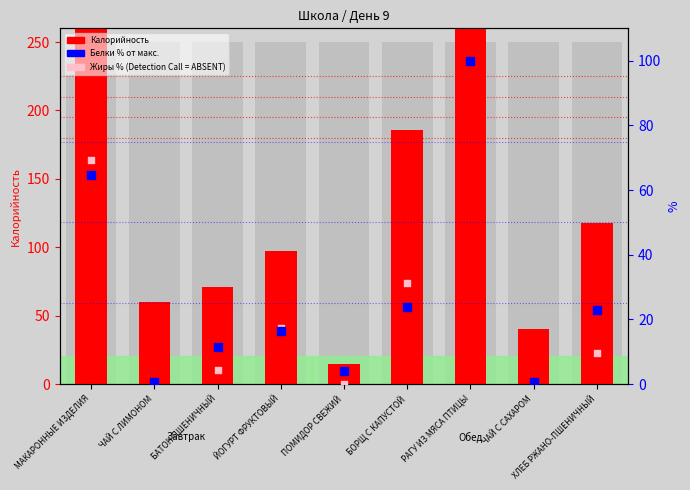

At how many categories does at least one series exceed 73?

5